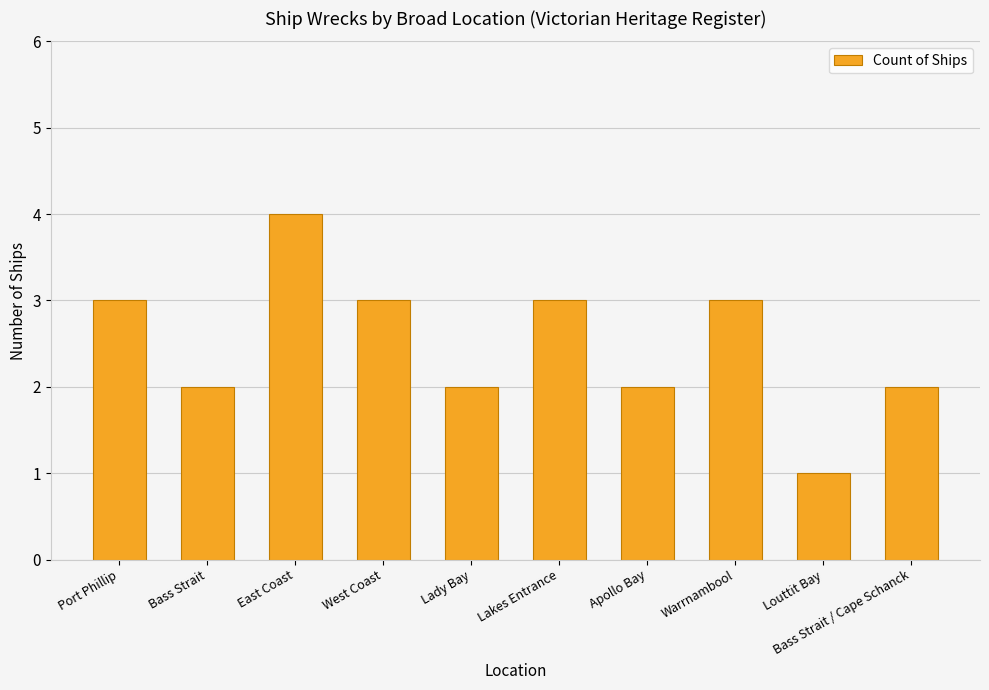

What is the value of the 4th bar from the left?

3